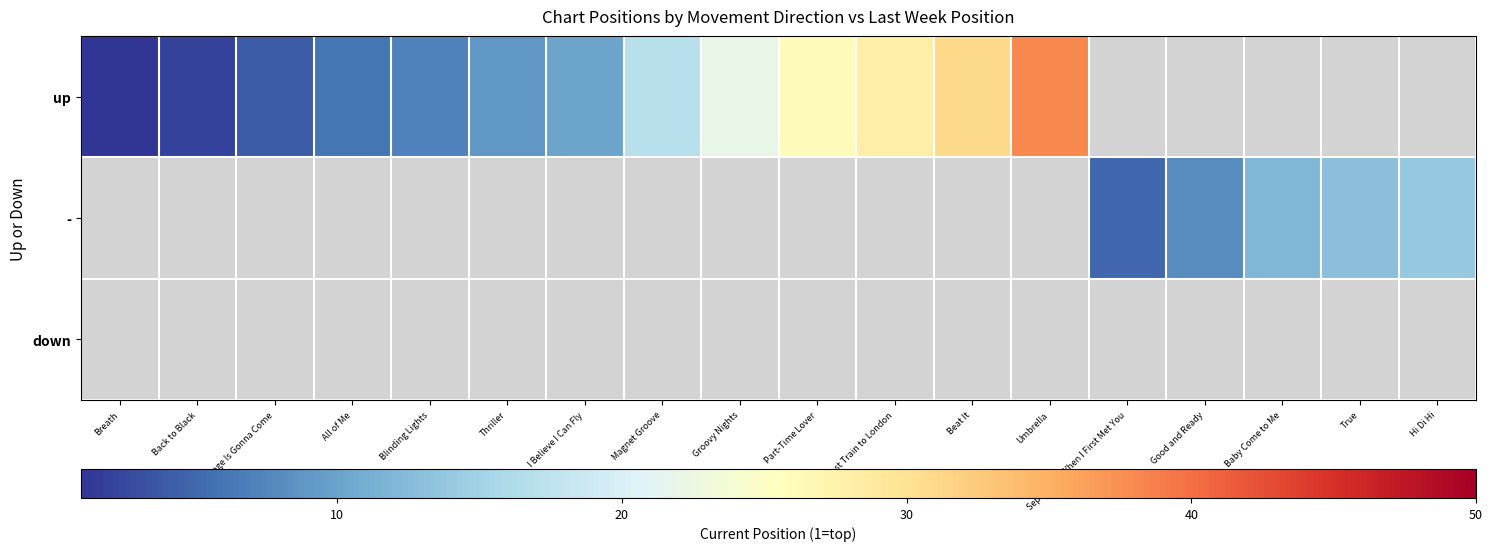

At Umbrella, list the series in order from largest to smallest.

up, -, down